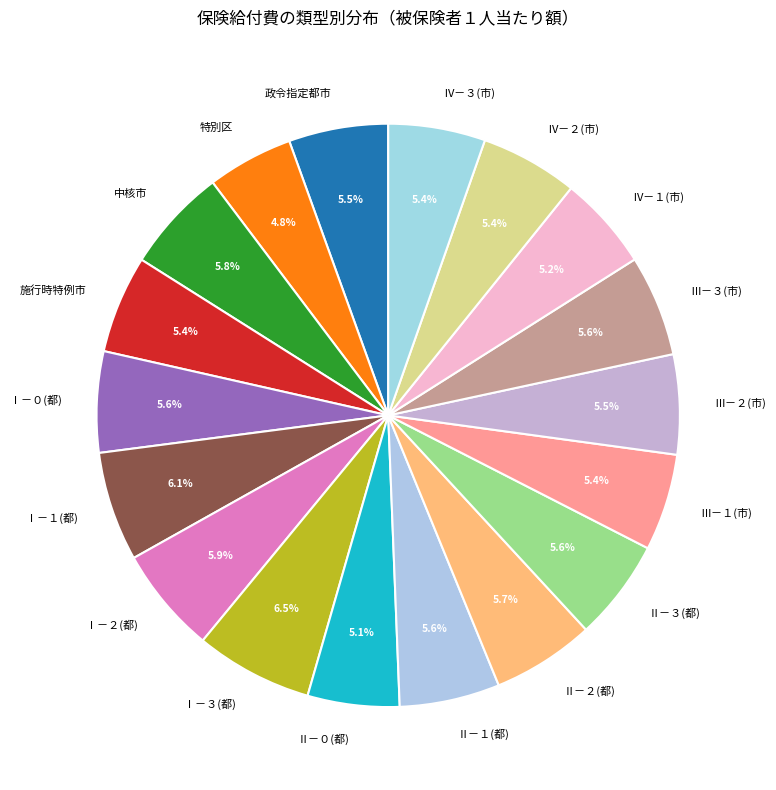

True or false: Ⅰ－２(都) accounts for 11% of the total.

False